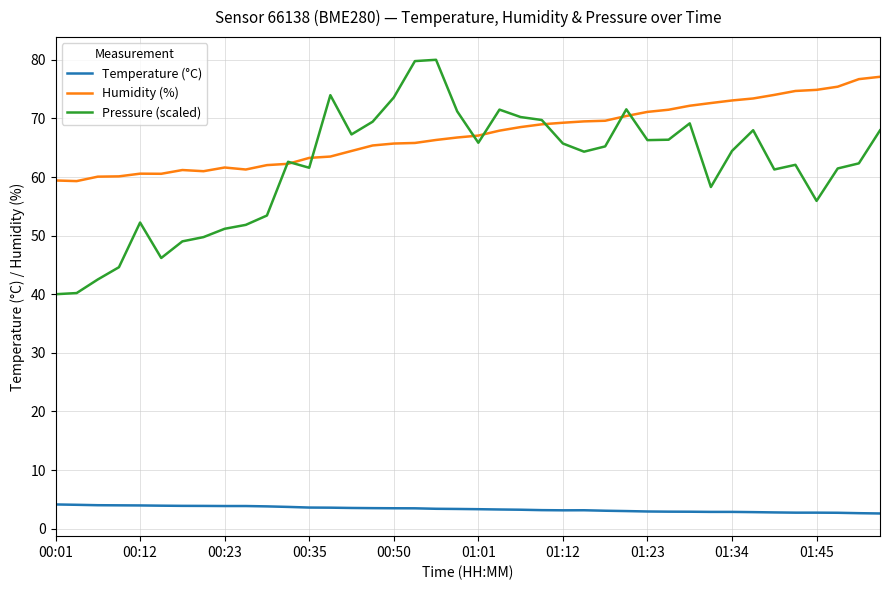

What is the average value of the Temperature (°C) series?

3.3